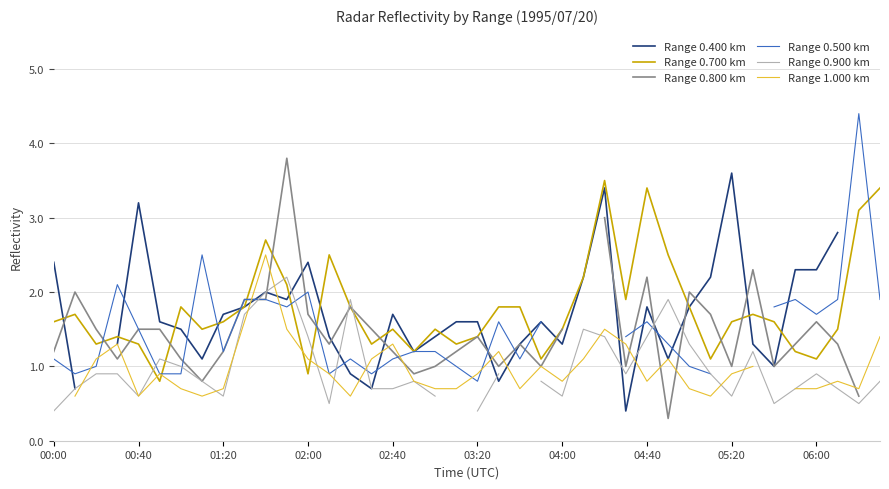

What is the highest value of the Range 0.700 km series?

3.5